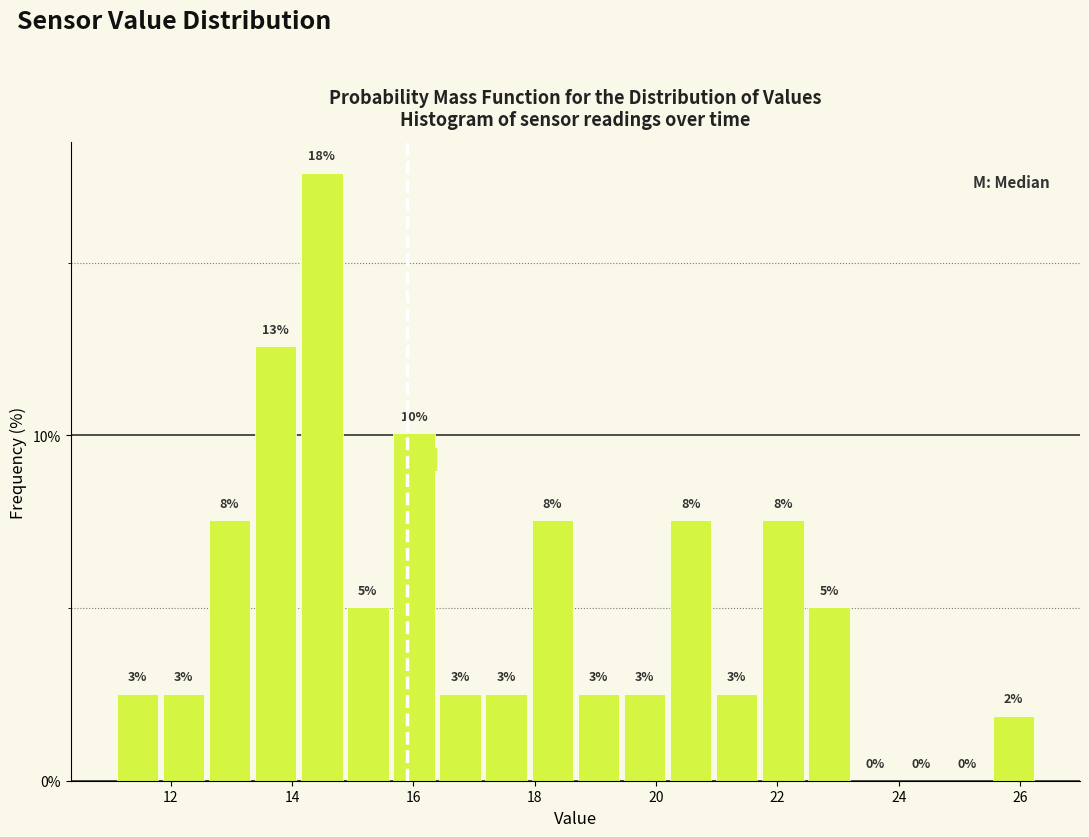

Around what value on the x-axis is the tallest bar? Give the approximate position of its centre, as read against the axis.

14.4